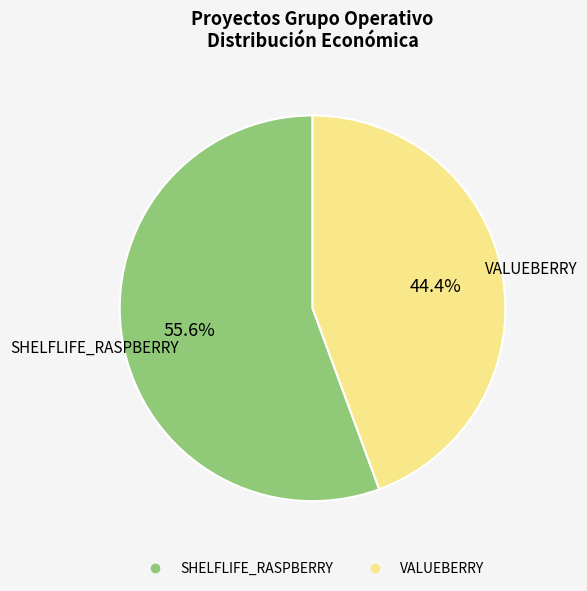

Which slice is the smallest?

VALUEBERRY